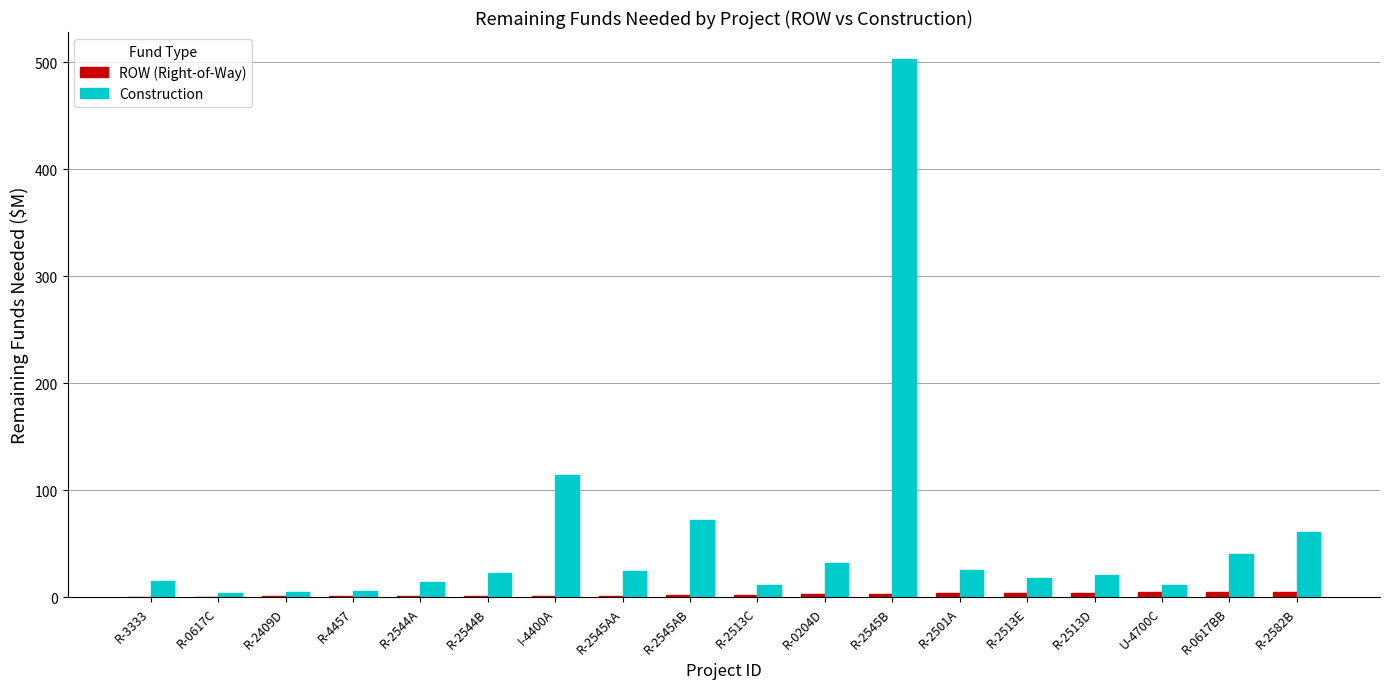

Are the bars horizontal?

No